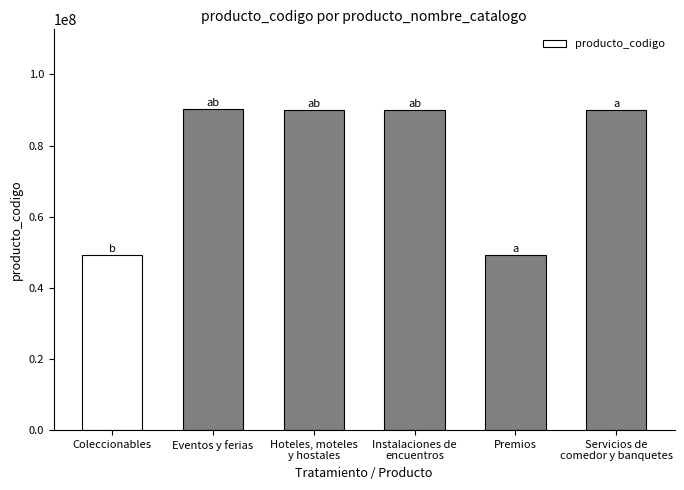

What is the label of the 2nd bar from the right?

Premios